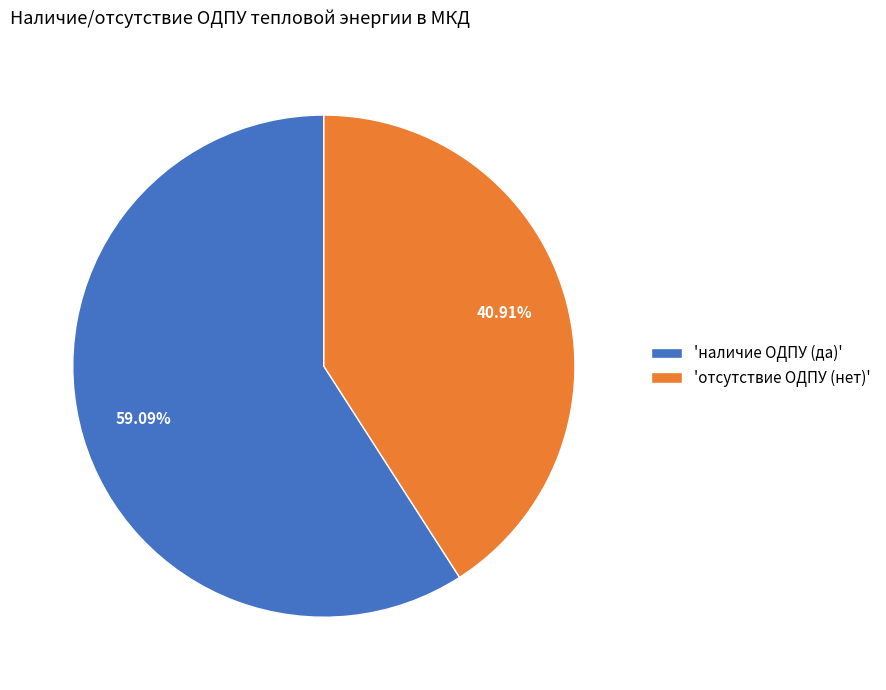

Rank the categories by value from highest to lowest.

'наличие ОДПУ (да)', 'отсутствие ОДПУ (нет)'